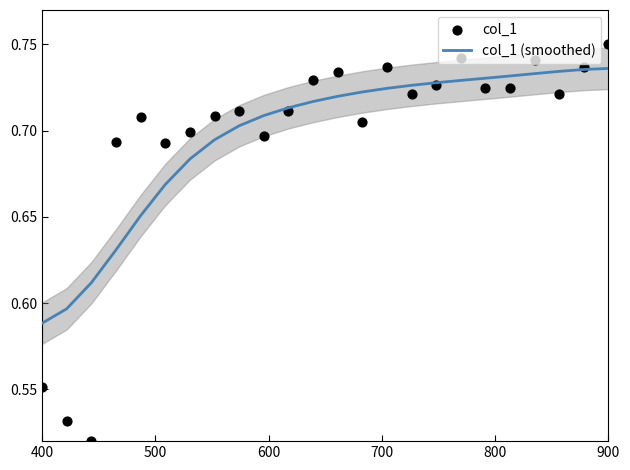

Which series has the largest total across all categories?

col_1 (smoothed)